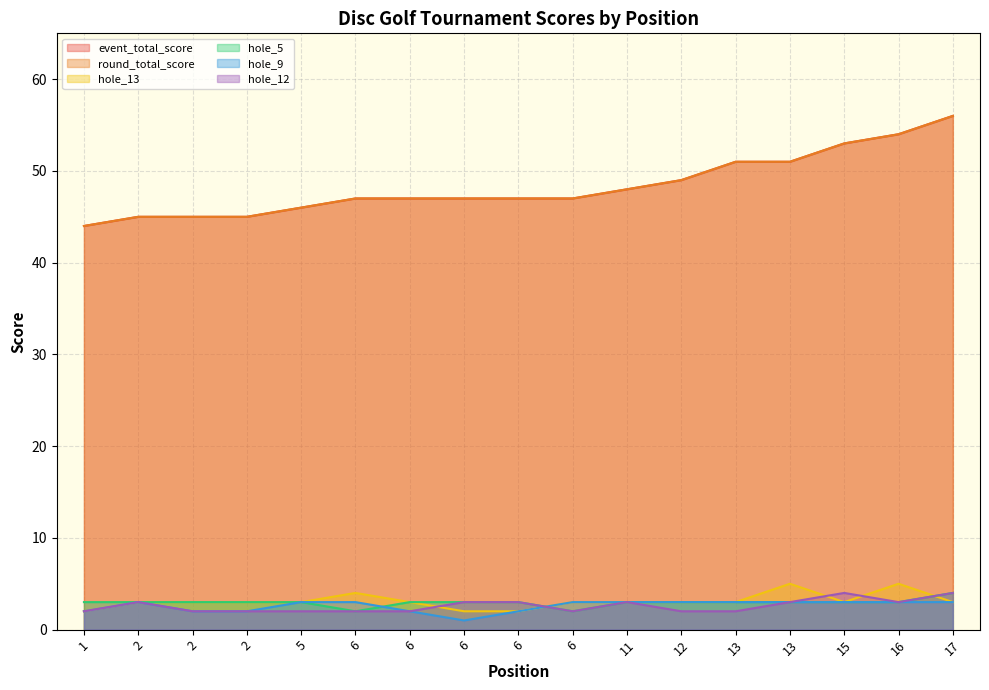

Reading left to right, extract all data points from this chart.

event_total_score: 44	45	45	45	46	47	47	47	47	47	48	49	51	51	53	54	56
round_total_score: 44	45	45	45	46	47	47	47	47	47	48	49	51	51	53	54	56
hole_13: 2	3	3	3	3	4	3	2	2	3	3	3	3	5	3	5	3
hole_5: 3	3	3	3	3	2	3	3	3	2	3	3	3	3	3	3	4
hole_9: 2	3	2	2	3	3	2	1	2	3	3	3	3	3	3	3	3
hole_12: 2	3	2	2	2	2	2	3	3	2	3	2	2	3	4	3	4